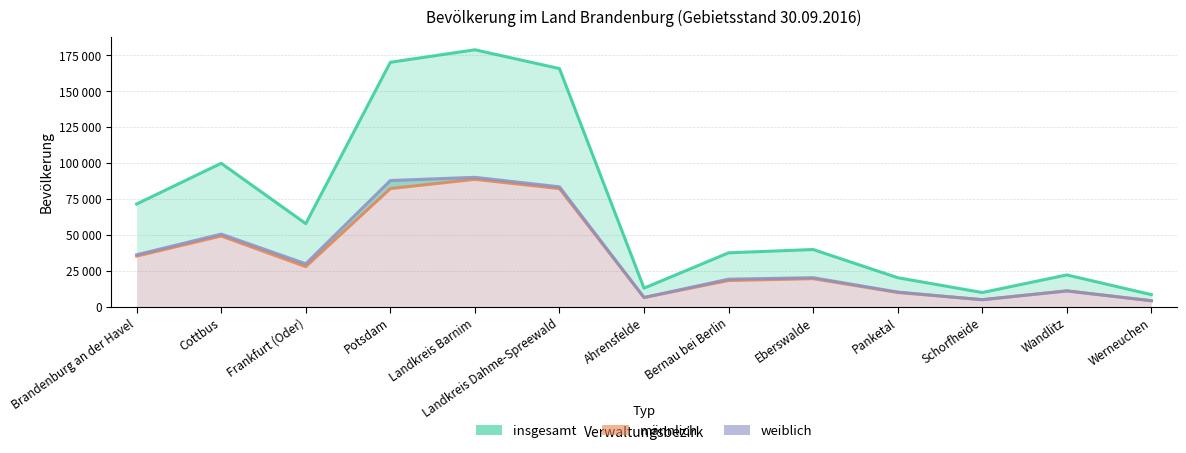

What position from the left is Eberswalde?

9